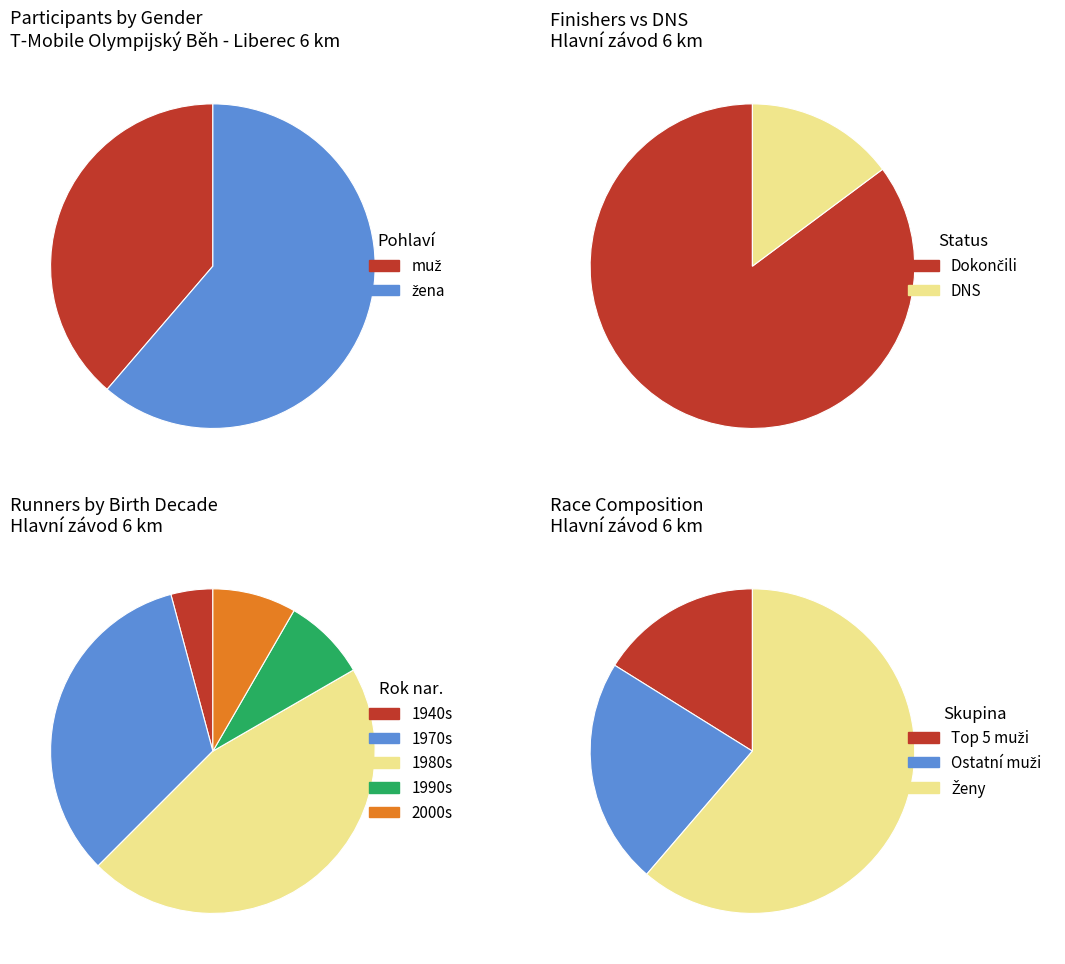

What percentage is the žena slice, to the nearest percent?

61%